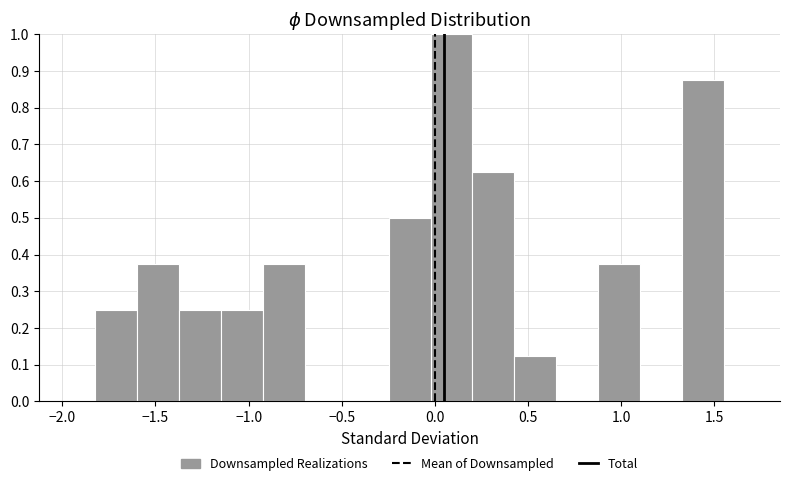

Reading left to right, list every bar in this chart as the range it spans on the x-axis followed by its height. Neither the bar edges nor the heights are printed on the chart, so give them approximately, as read against the axes.

-1.80 to -1.60: 0.25
-1.60 to -1.35: 0.38
-1.35 to -1.15: 0.25
-1.15 to -0.90: 0.25
-0.90 to -0.70: 0.38
-0.70 to -0.45: 0
-0.45 to -0.25: 0
-0.25 to 0.00: 0.50
0.00 to 0.20: 1.00
0.20 to 0.45: 0.63
0.45 to 0.65: 0.13
0.65 to 0.90: 0
0.90 to 1.10: 0.38
1.10 to 1.35: 0
1.35 to 1.55: 0.88